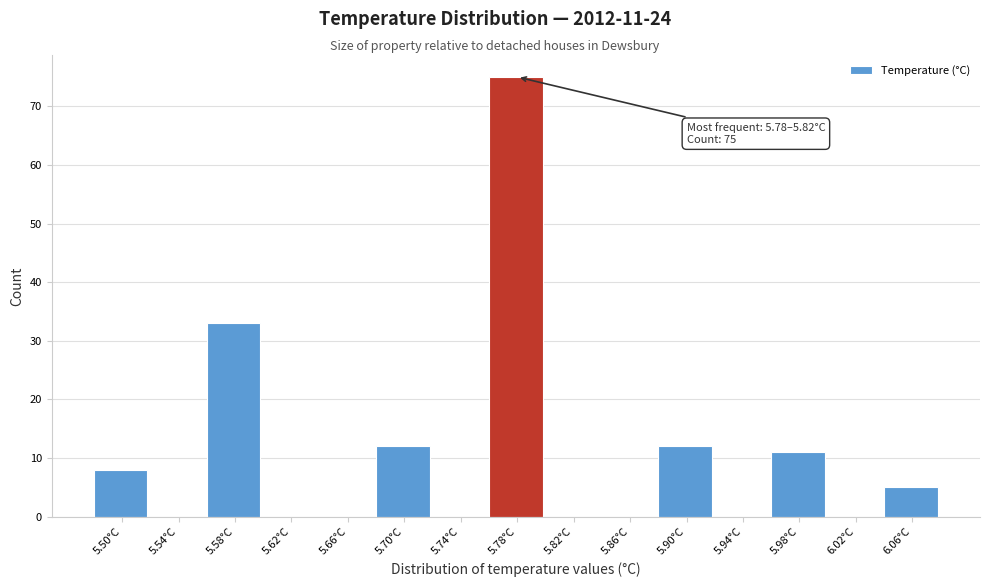

Reading left to right, transcribe all the data shown in this chart.

5.50°C=8	5.54°C=0	5.58°C=33	5.62°C=0	5.66°C=0	5.70°C=12	5.74°C=0	5.78°C=75	5.82°C=0	5.86°C=0	5.90°C=12	5.94°C=0	5.98°C=11	6.02°C=0	6.06°C=5